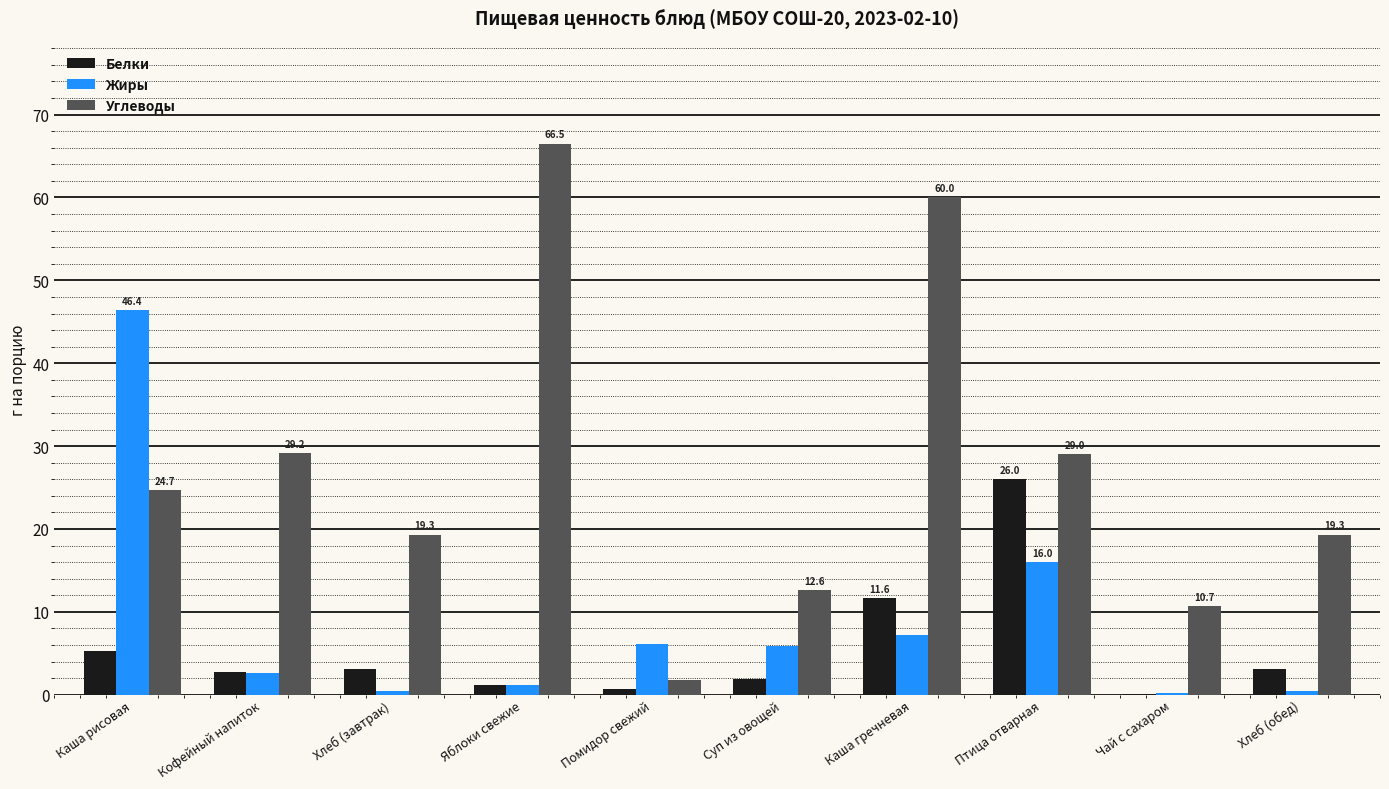

How many data points does each series have?

10